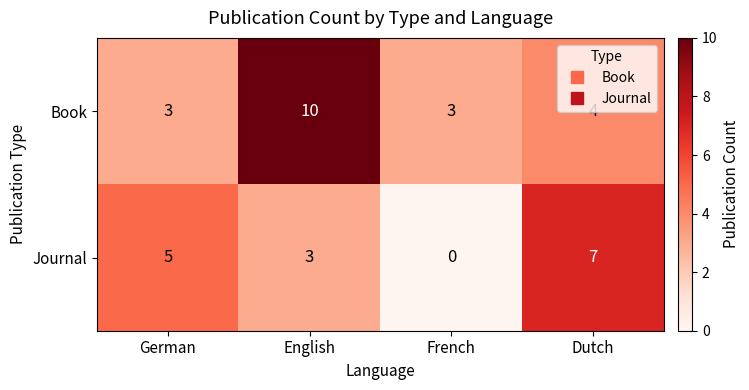

Rank the series by their maximum value, from lowest to highest.

Journal, Book